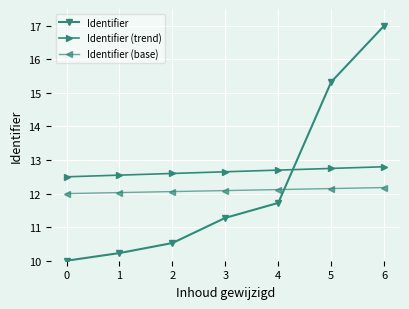

What value does the Identifier (trend) series have at 3?

12.7